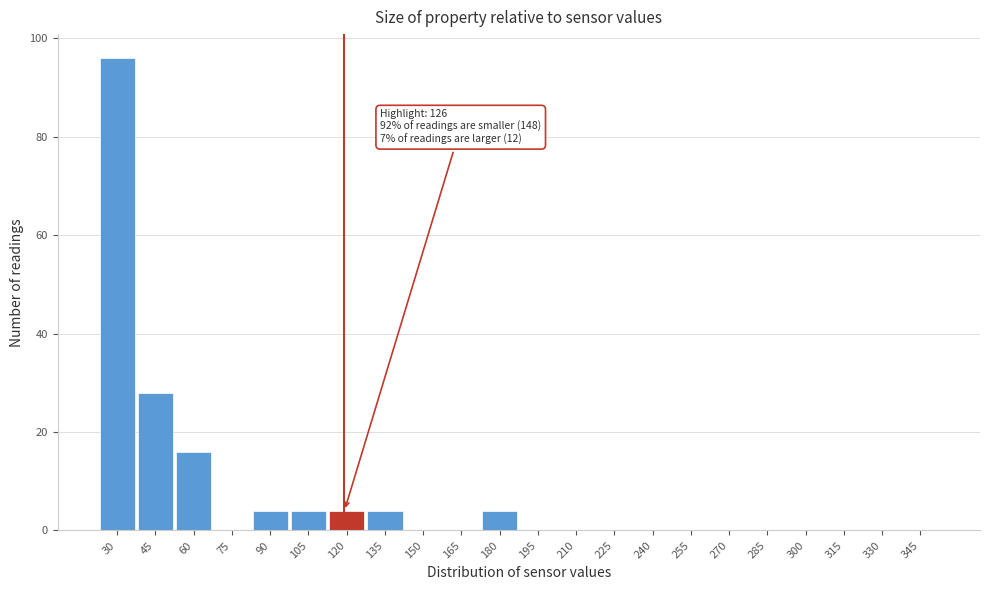

Reading left to right, what are all the values shown in this chart?

30=96	45=28	60=16	75=0	90=4	105=4	120=4	135=4	150=0	165=0	180=4	195=0	210=0	225=0	240=0	255=0	270=0	285=0	300=0	315=0	330=0	345=0